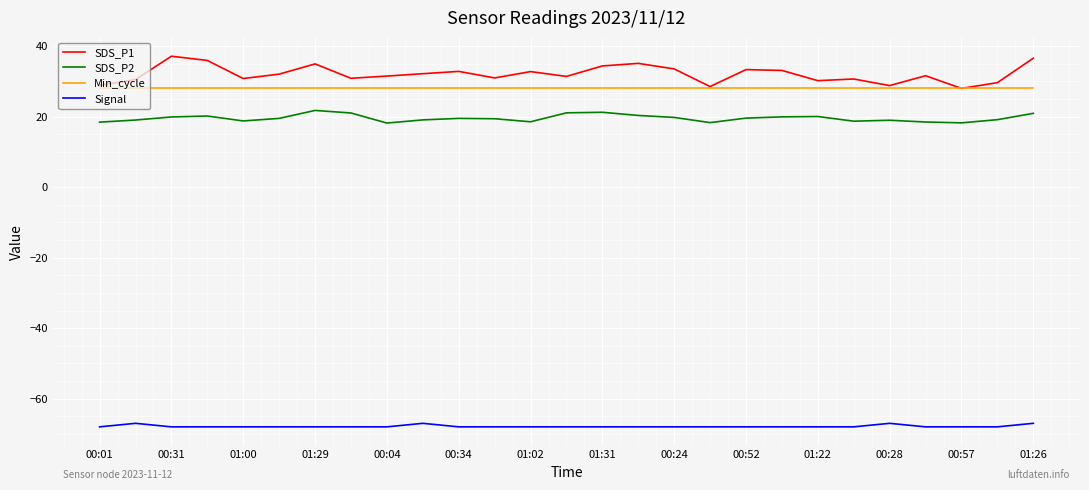

Which series has the largest range (max minus min)?

SDS_P1